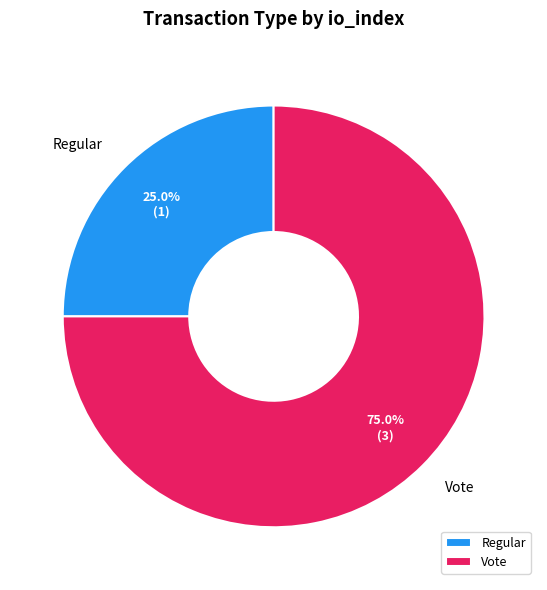

Rank the categories by value from highest to lowest.

Vote, Regular